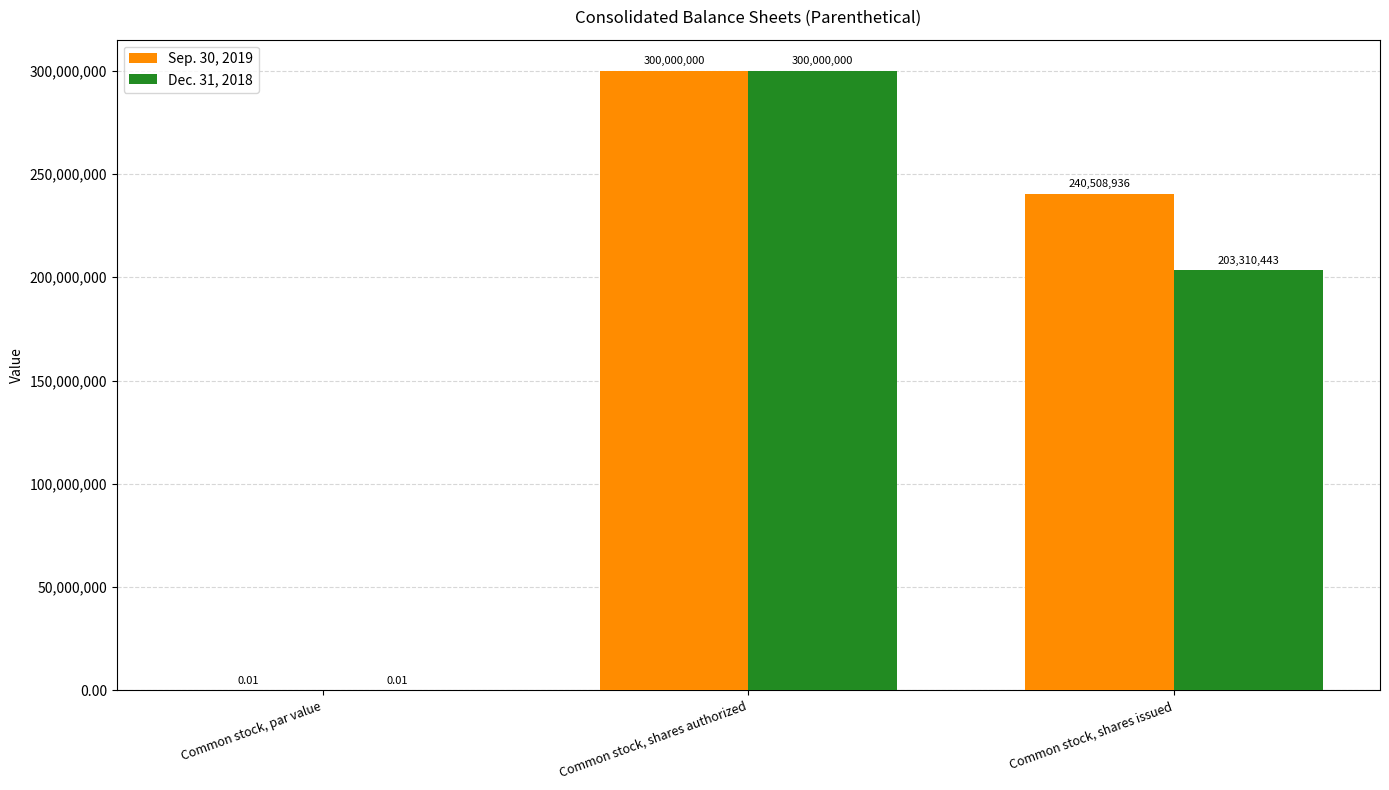

What is the total value across all series at Common stock, shares issued?

443819379.0